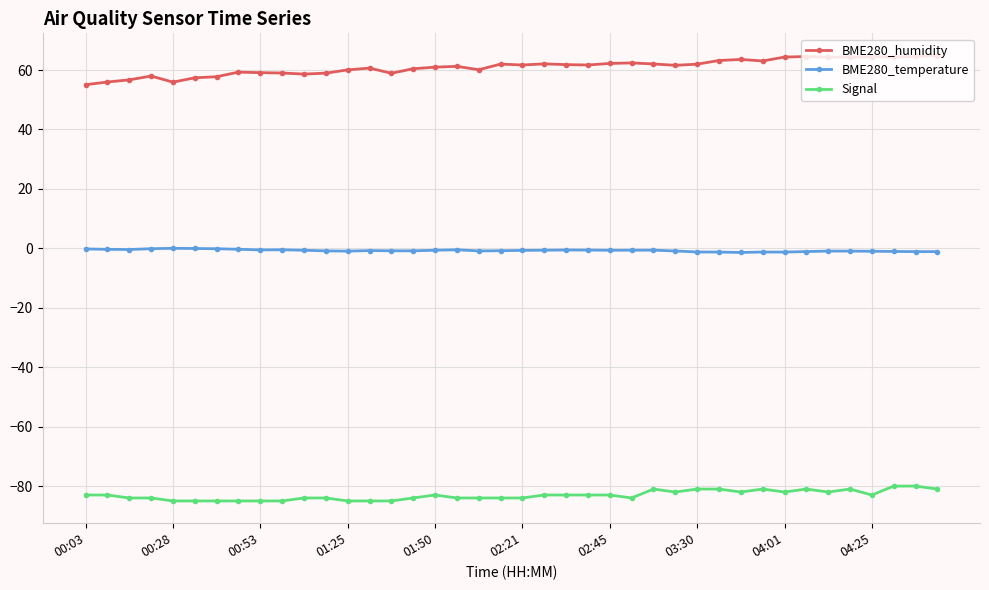

What is the greatest value displayed?

64.9